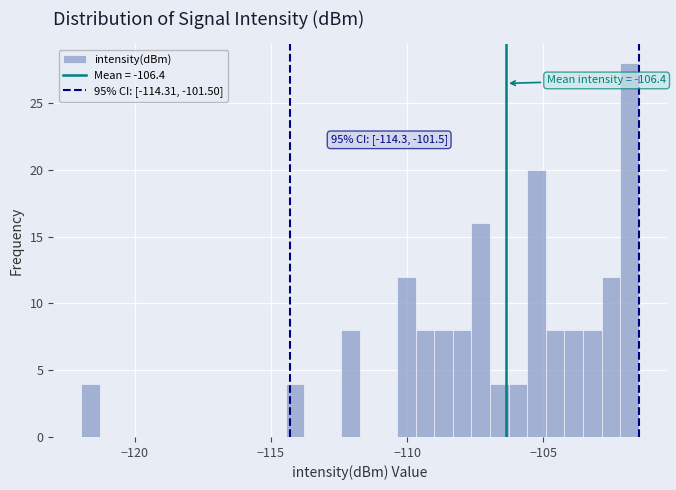

Read against the x-axis, roughly where is the centre of the tallest bar?

-102.0